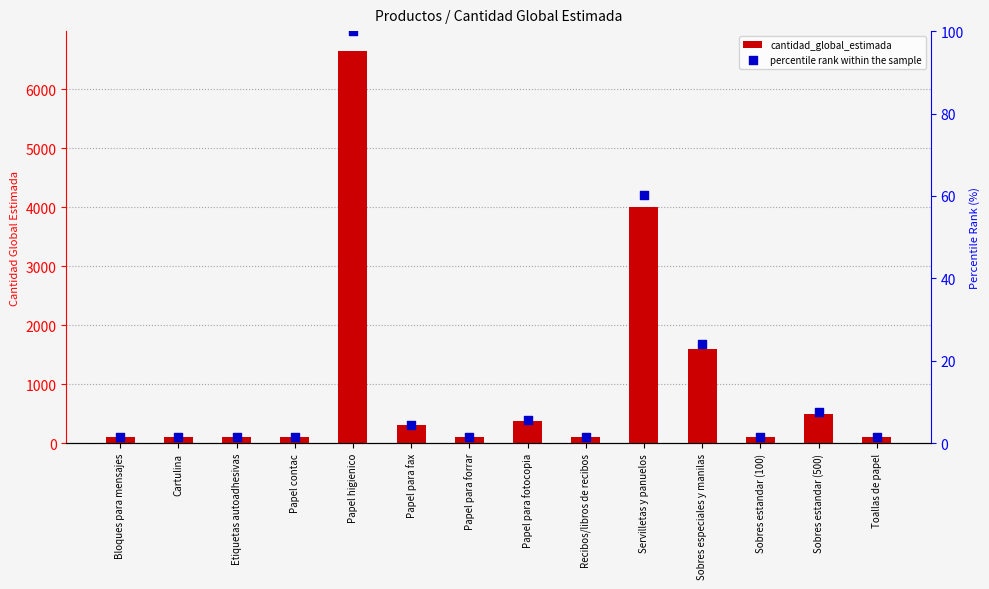

Which series contains the highest Y value?

cantidad_global_estimada